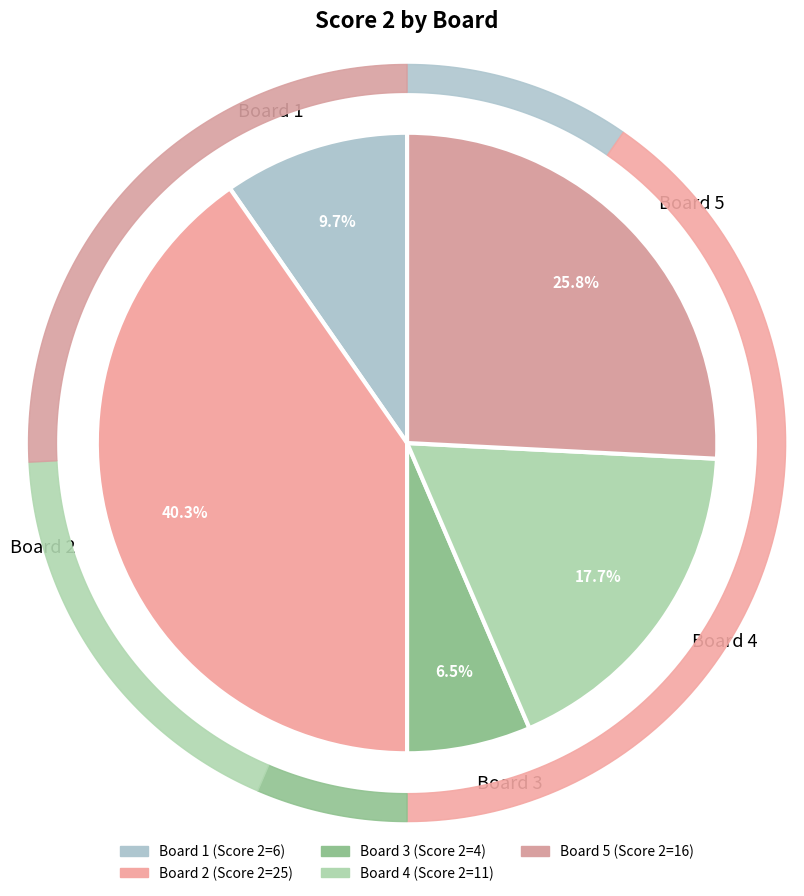

Which has a higher value, 3 or 2?

2